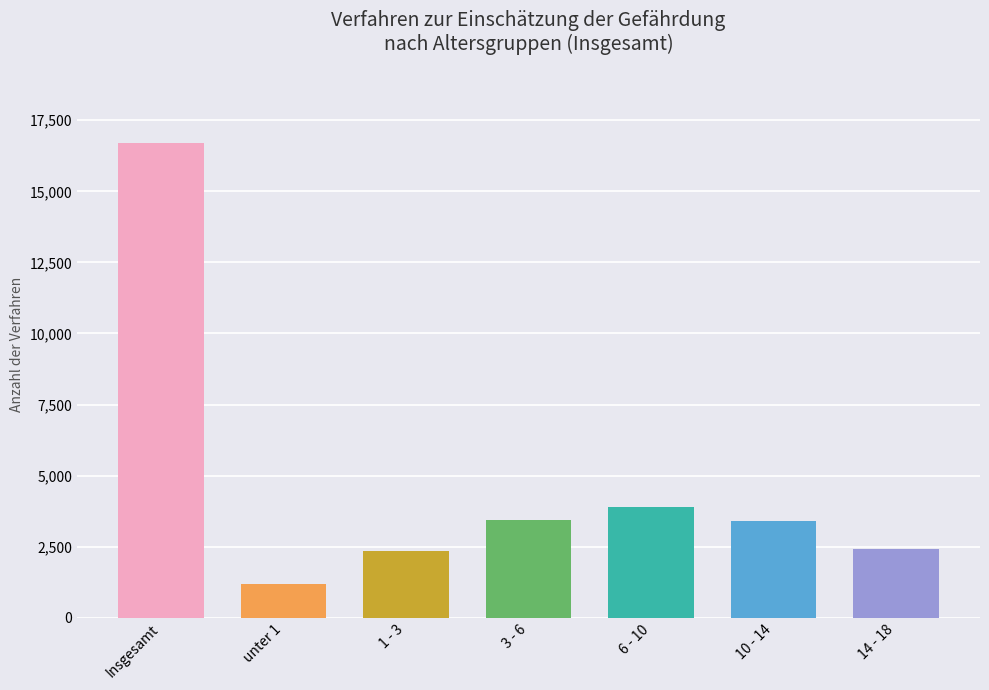

Rank the categories by value from highest to lowest.

Insgesamt, 6 - 10, 3 - 6, 10 - 14, 14 - 18, 1 - 3, unter 1